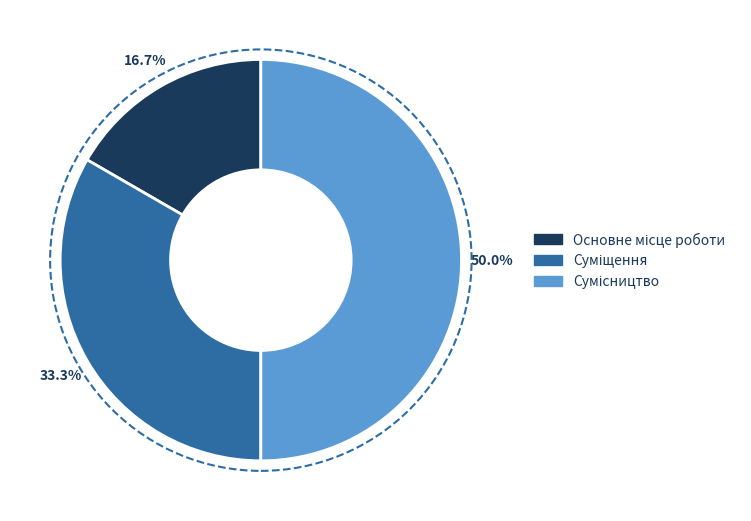

Count the number of slices in the pie.

3